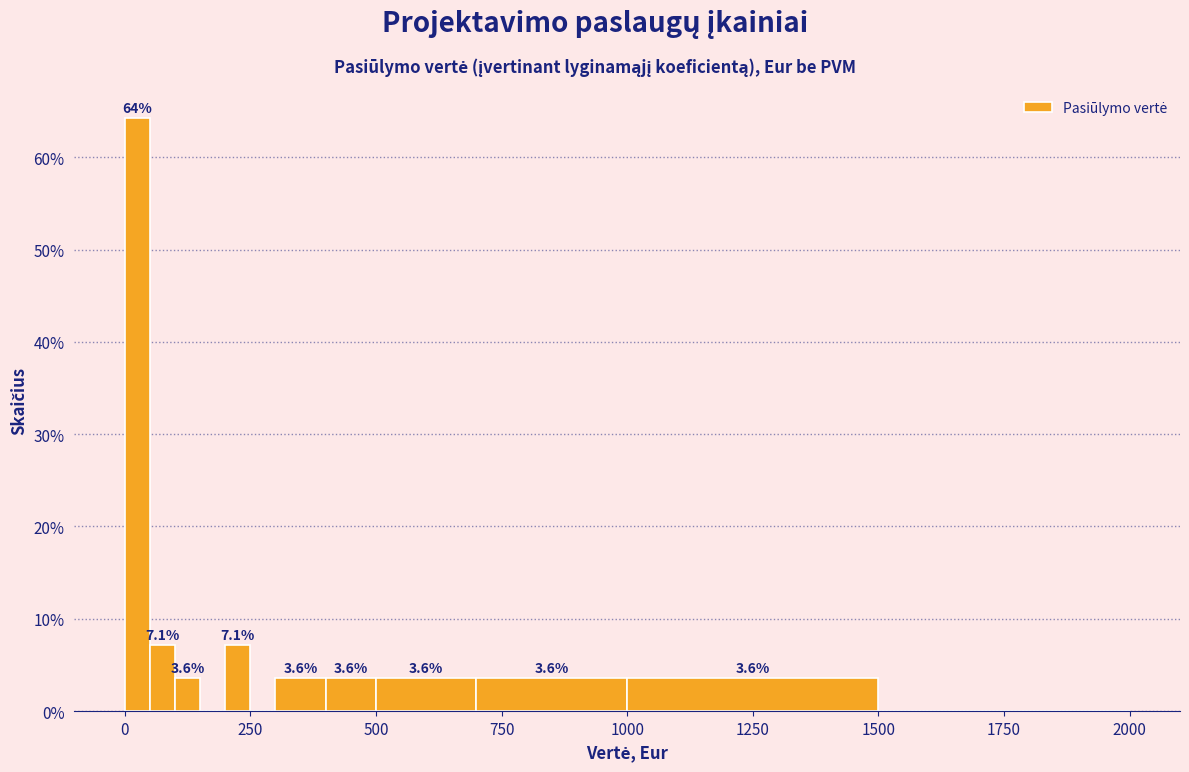

Around what value on the x-axis is the tallest bar? Give the approximate position of its centre, as read against the axis.

50